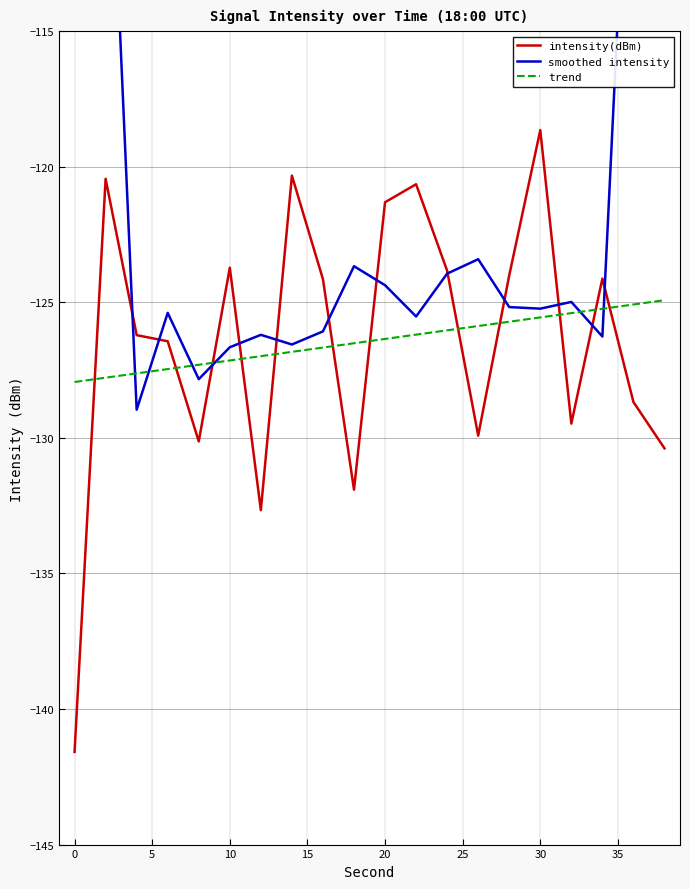

What are all the series names shown in the legend?

intensity(dBm), smoothed intensity, trend